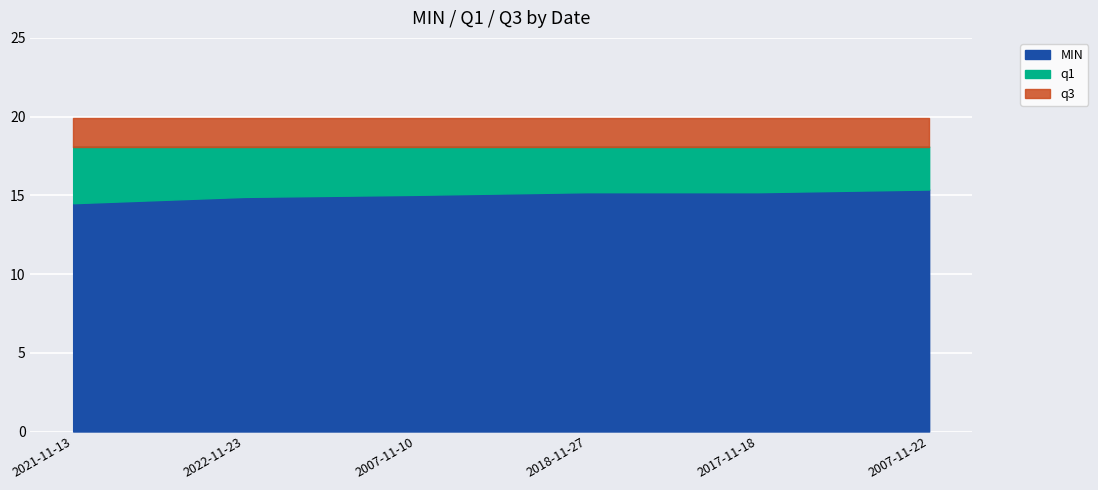

What is the difference between the second highest and second lowest values in the MIN series?

0.3